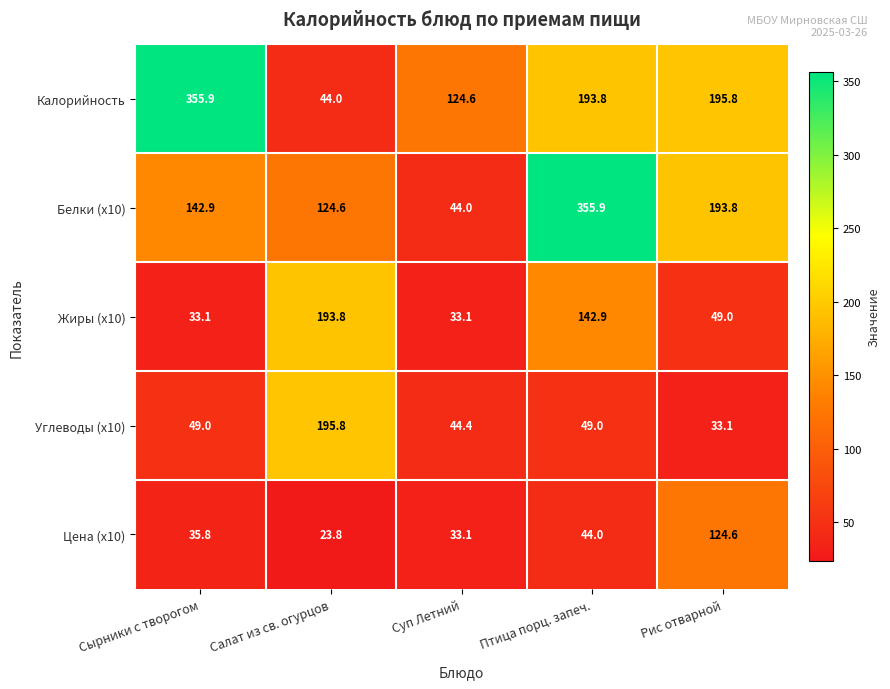

Where is Жиры (x10) nearest to the value 113?

Птица порц. запеч.